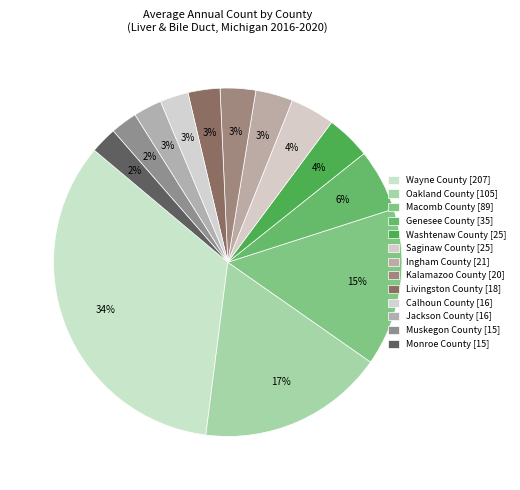

Count the number of slices in the pie.

13